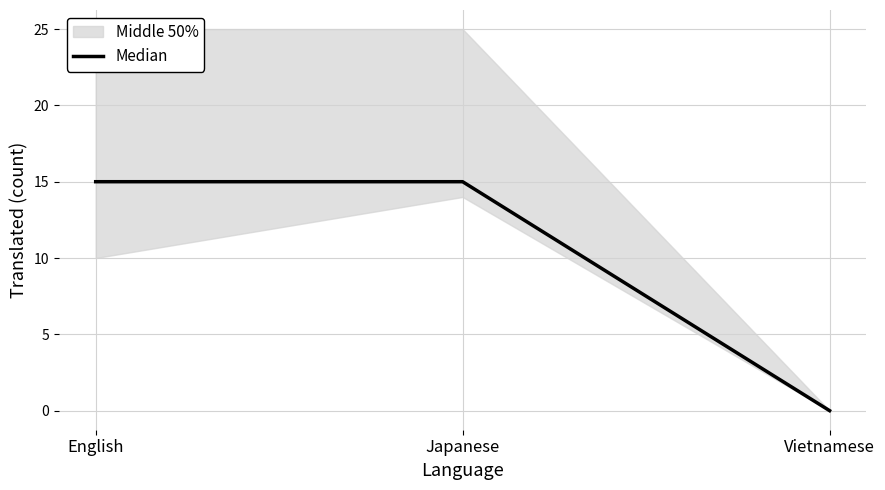

How many lines are shown in the chart?

1